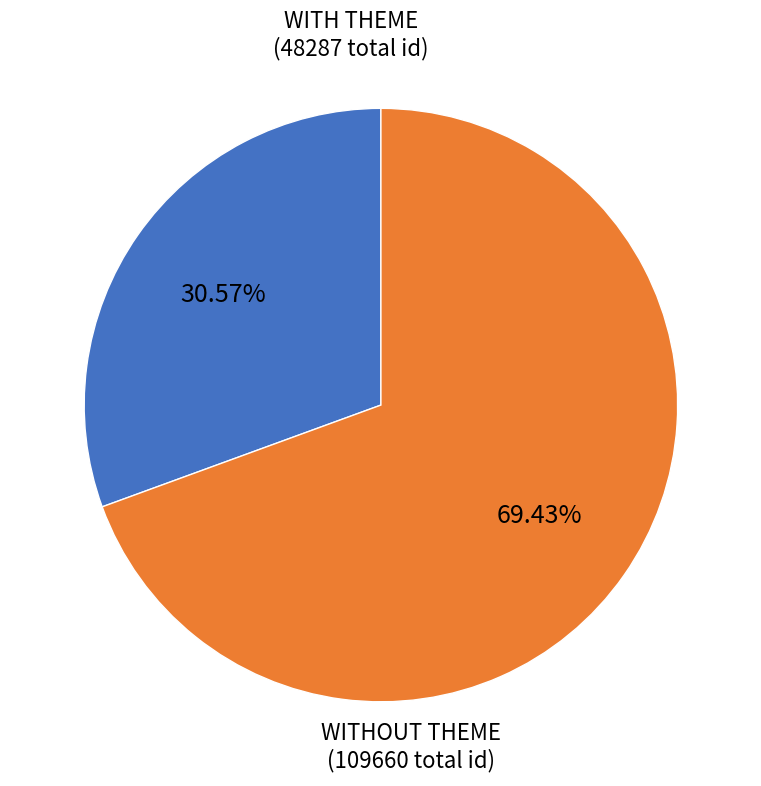

Is there a majority slice in this chart?

Yes